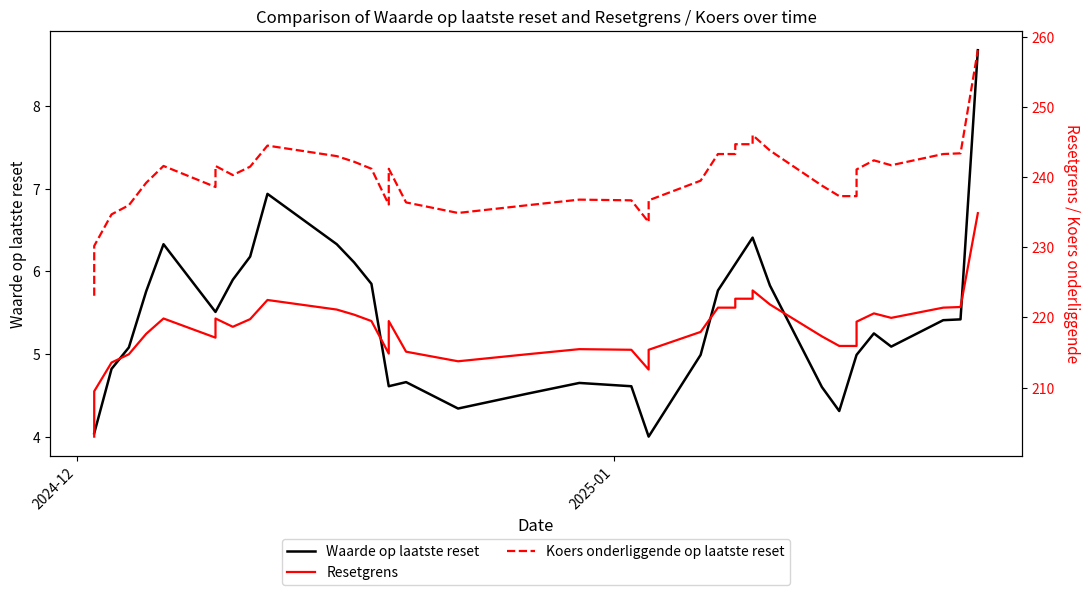

The Resetgrens series shows 150.3 at 3. True or false?

False